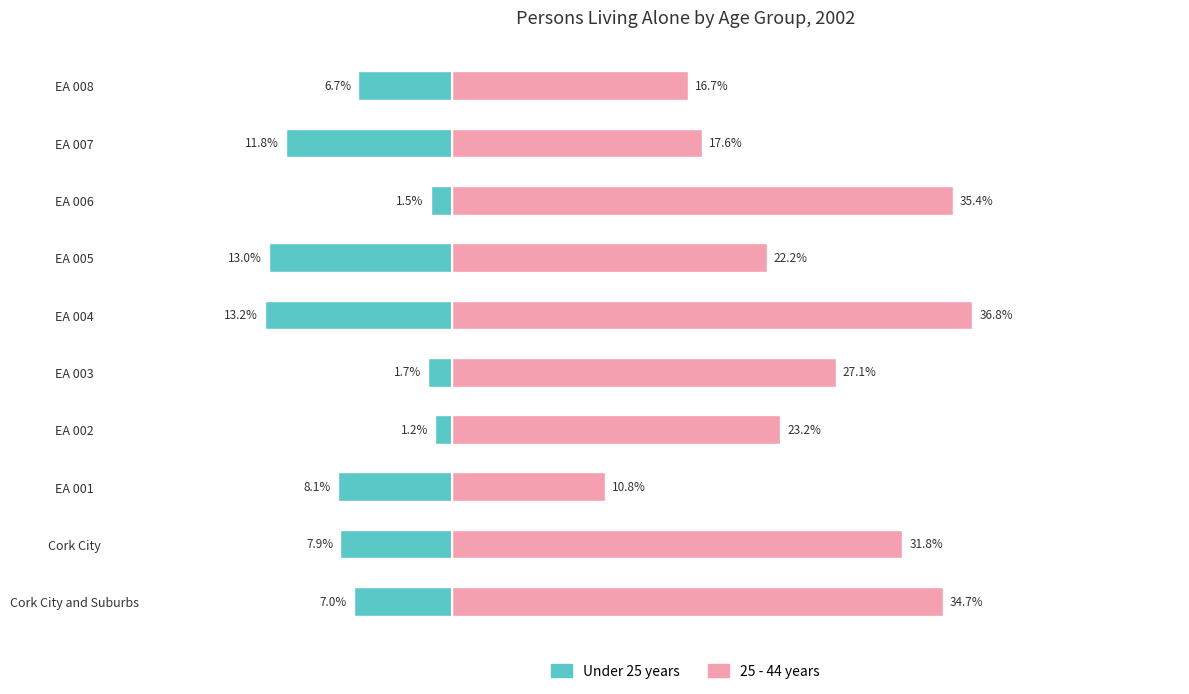

Rank the series by their average value, from highest to lowest.

25 - 44 years, Under 25 years